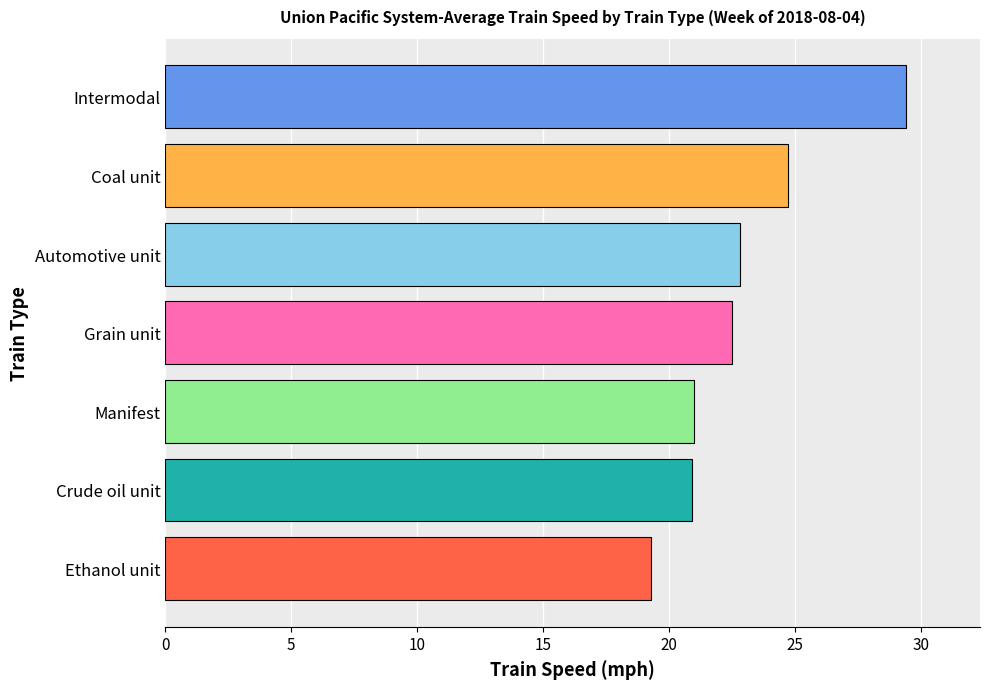

What is the approximate value at Automotive unit?

22.8